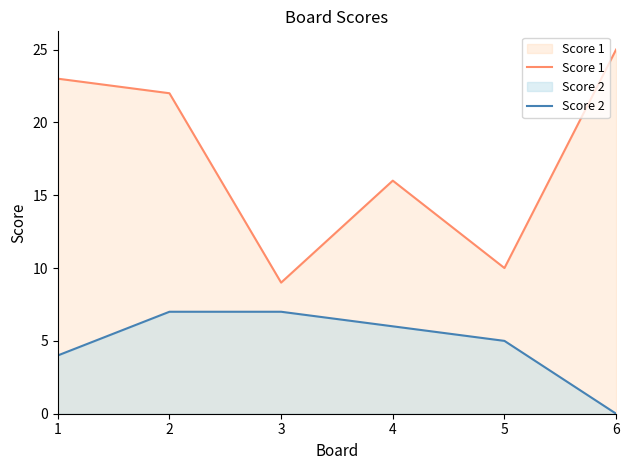

Reading left to right, list all the values displayed in this chart.

Score 1: 23	22	9	16	10	25
Score 2: 4	7	7	6	5	0